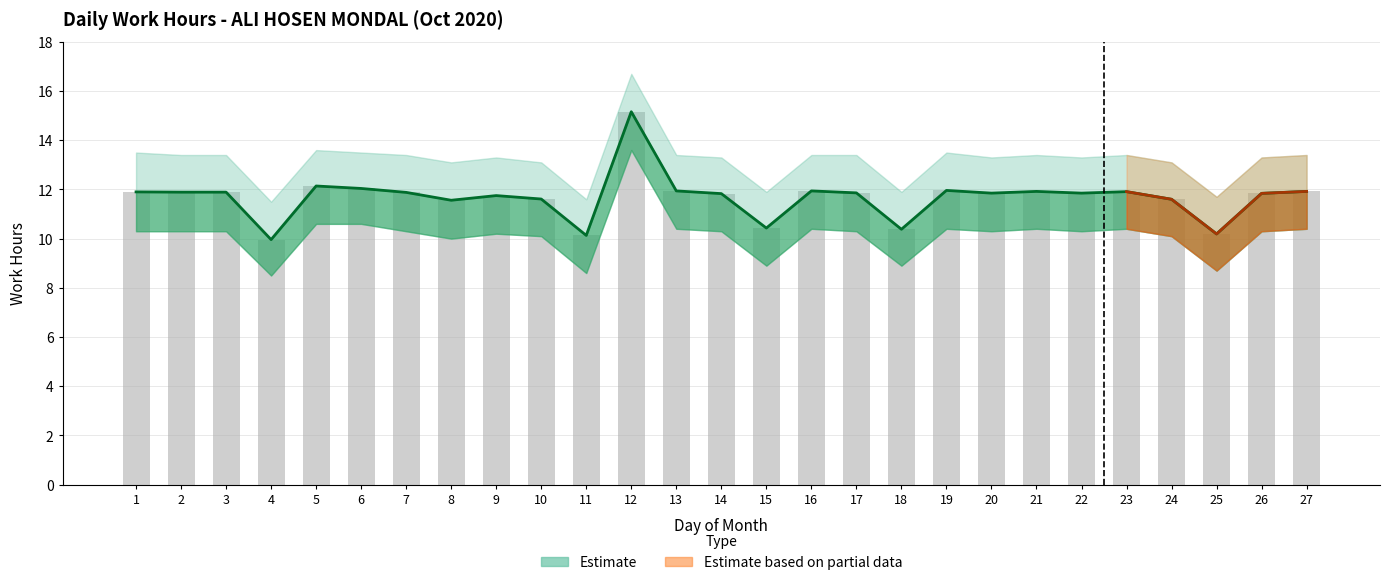

Between 11 and 23, which is larger?

23